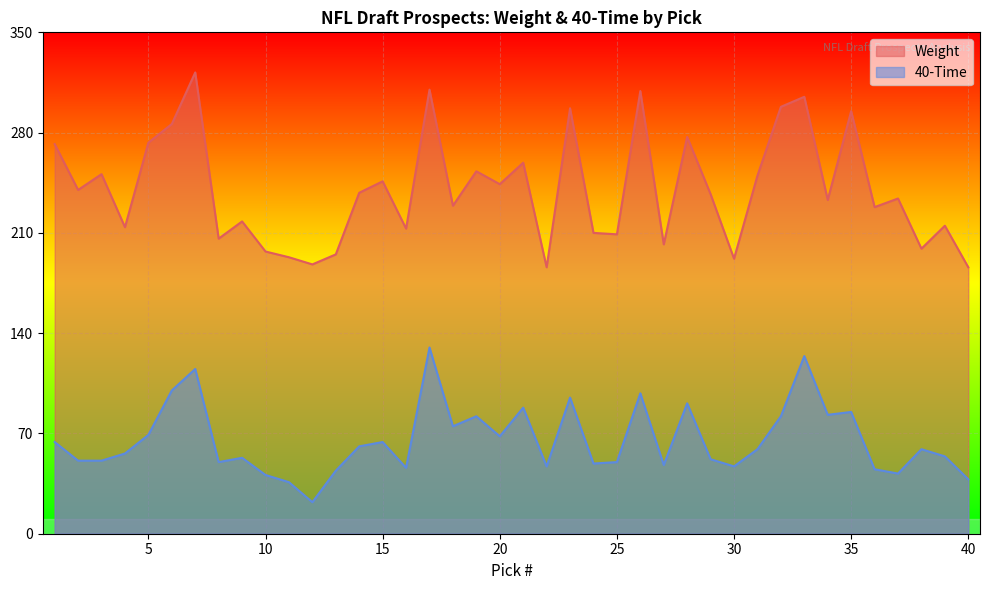

What is the difference between the 40-Time values at 4 and 23?

39.0